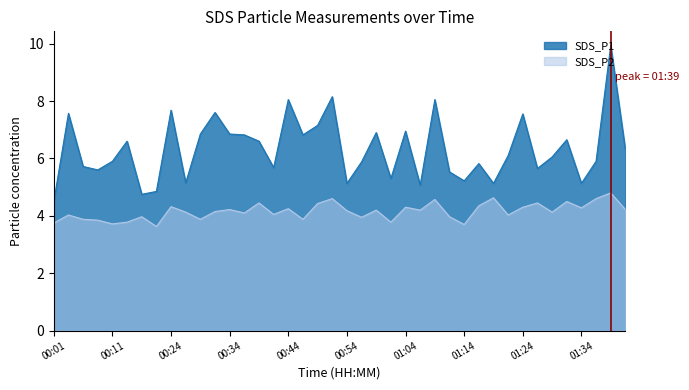

At which category is the sum across all series the highest?

01:39